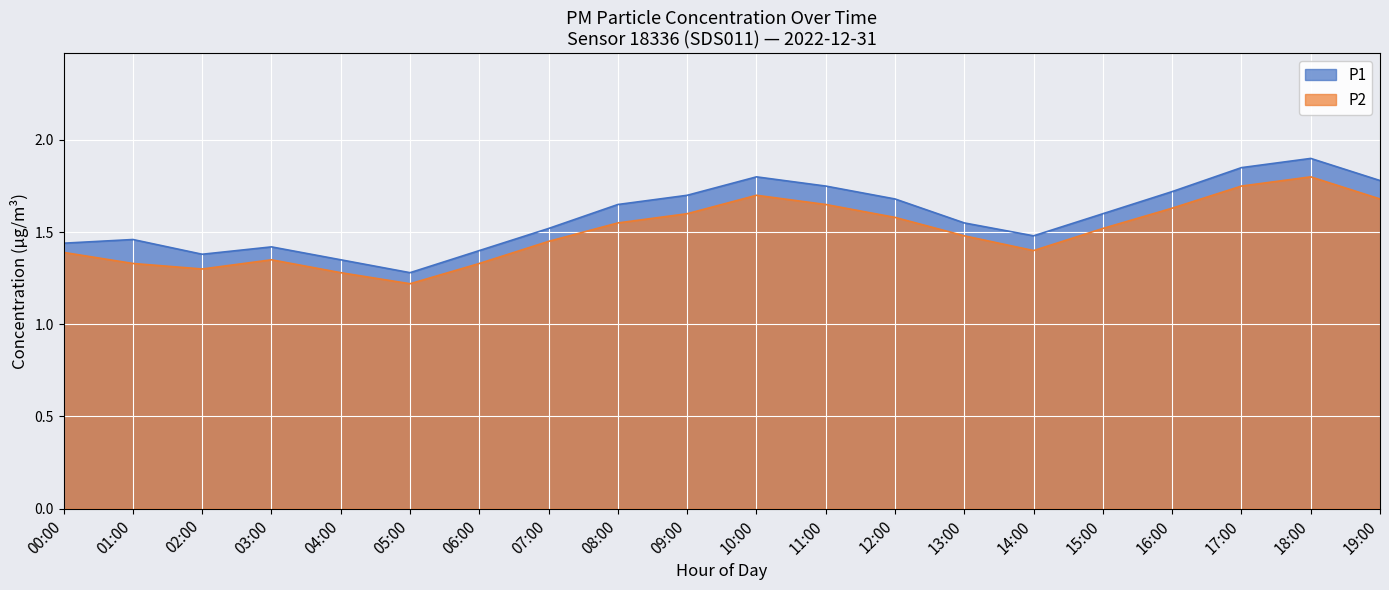

The P2 series shows 1.7 at 10:00. True or false?

True